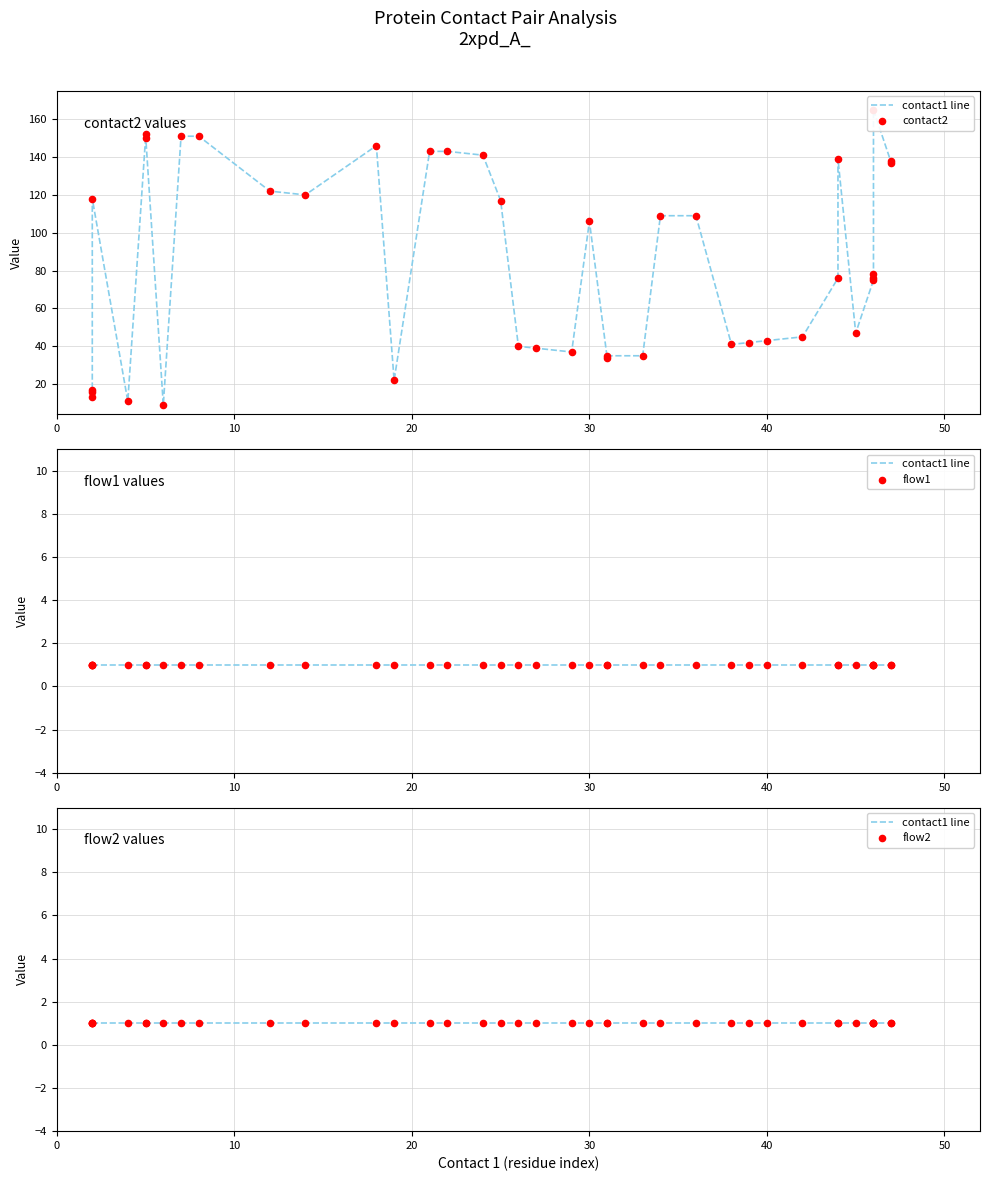

Which series reaches the minimum Y coordinate?

contact1 line